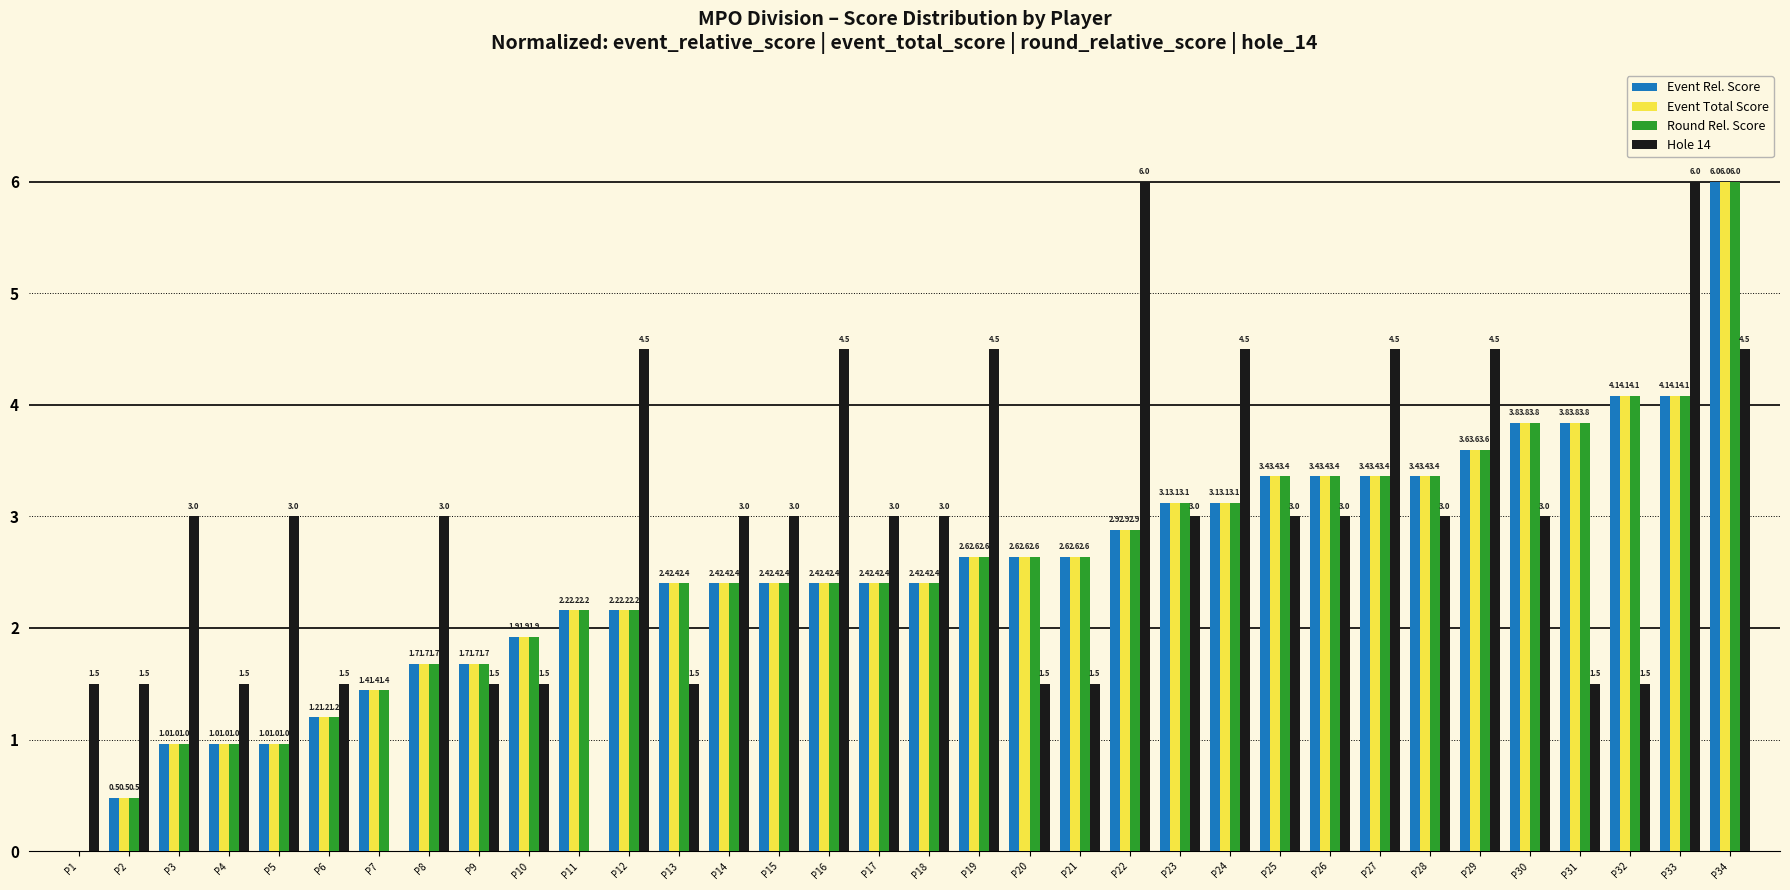

Reading left to right, extract all data points from this chart.

Event Rel. Score: P1=0.0	P2=0.5	P3=1.0	P4=1.0	P5=1.0	P6=1.2	P7=1.4	P8=1.7	P9=1.7	P10=1.9	P11=2.2	P12=2.2	P13=2.4	P14=2.4	P15=2.4	P16=2.4	P17=2.4	P18=2.4	P19=2.6	P20=2.6	P21=2.6	P22=2.9	P23=3.1	P24=3.1	P25=3.4	P26=3.4	P27=3.4	P28=3.4	P29=3.6	P30=3.8	P31=3.8	P32=4.1	P33=4.1	P34=6.0
Event Total Score: P1=0.0	P2=0.5	P3=1.0	P4=1.0	P5=1.0	P6=1.2	P7=1.4	P8=1.7	P9=1.7	P10=1.9	P11=2.2	P12=2.2	P13=2.4	P14=2.4	P15=2.4	P16=2.4	P17=2.4	P18=2.4	P19=2.6	P20=2.6	P21=2.6	P22=2.9	P23=3.1	P24=3.1	P25=3.4	P26=3.4	P27=3.4	P28=3.4	P29=3.6	P30=3.8	P31=3.8	P32=4.1	P33=4.1	P34=6.0
Round Rel. Score: P1=0.0	P2=0.5	P3=1.0	P4=1.0	P5=1.0	P6=1.2	P7=1.4	P8=1.7	P9=1.7	P10=1.9	P11=2.2	P12=2.2	P13=2.4	P14=2.4	P15=2.4	P16=2.4	P17=2.4	P18=2.4	P19=2.6	P20=2.6	P21=2.6	P22=2.9	P23=3.1	P24=3.1	P25=3.4	P26=3.4	P27=3.4	P28=3.4	P29=3.6	P30=3.8	P31=3.8	P32=4.1	P33=4.1	P34=6.0
Hole 14: P1=1.5	P2=1.5	P3=3.0	P4=1.5	P5=3.0	P6=1.5	P7=0.0	P8=3.0	P9=1.5	P10=1.5	P11=0.0	P12=4.5	P13=1.5	P14=3.0	P15=3.0	P16=4.5	P17=3.0	P18=3.0	P19=4.5	P20=1.5	P21=1.5	P22=6.0	P23=3.0	P24=4.5	P25=3.0	P26=3.0	P27=4.5	P28=3.0	P29=4.5	P30=3.0	P31=1.5	P32=1.5	P33=6.0	P34=4.5